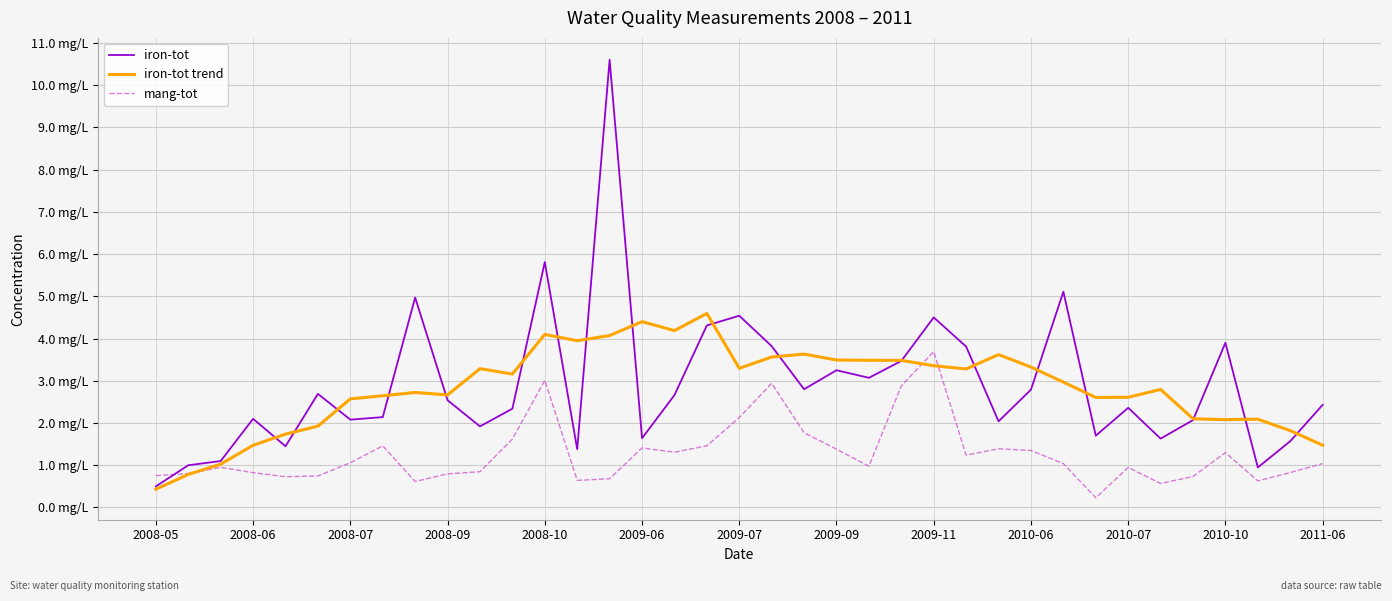

Where do mang-tot and iron-tot first cross each other?

2008-05 and 2008-06